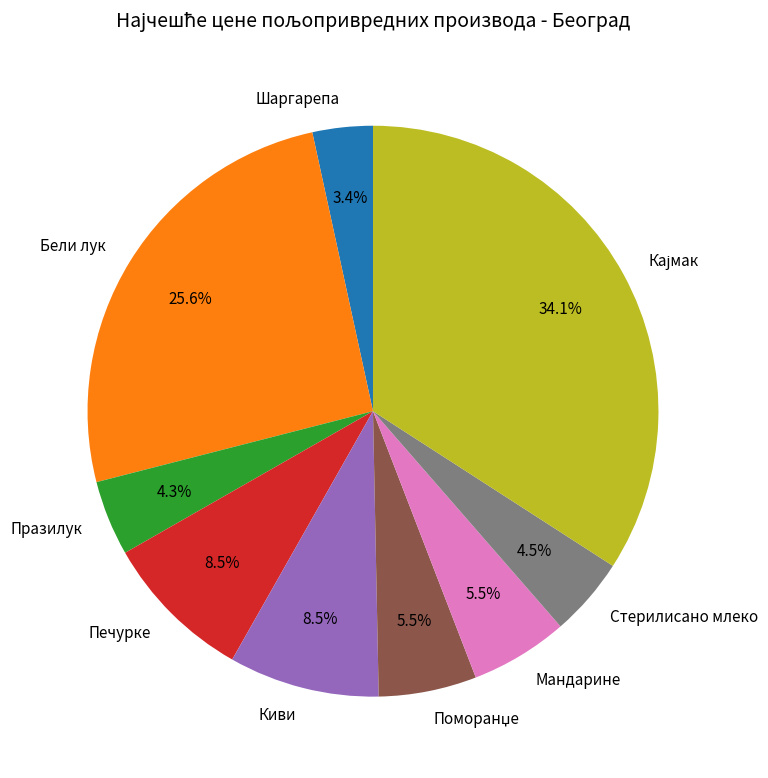

How many segments does this pie chart have?

9